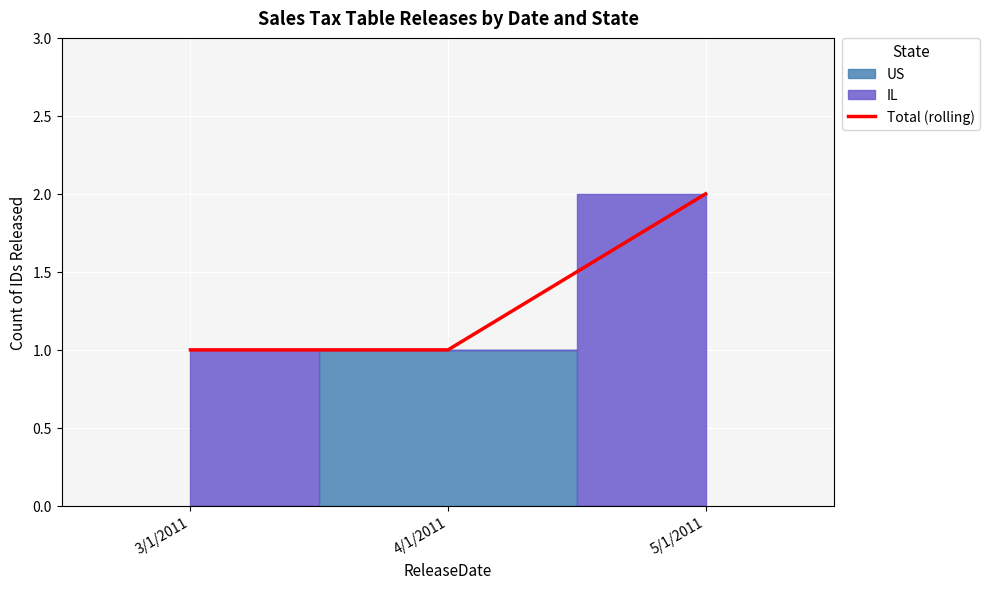

Read the value at 3/1/2011.

1